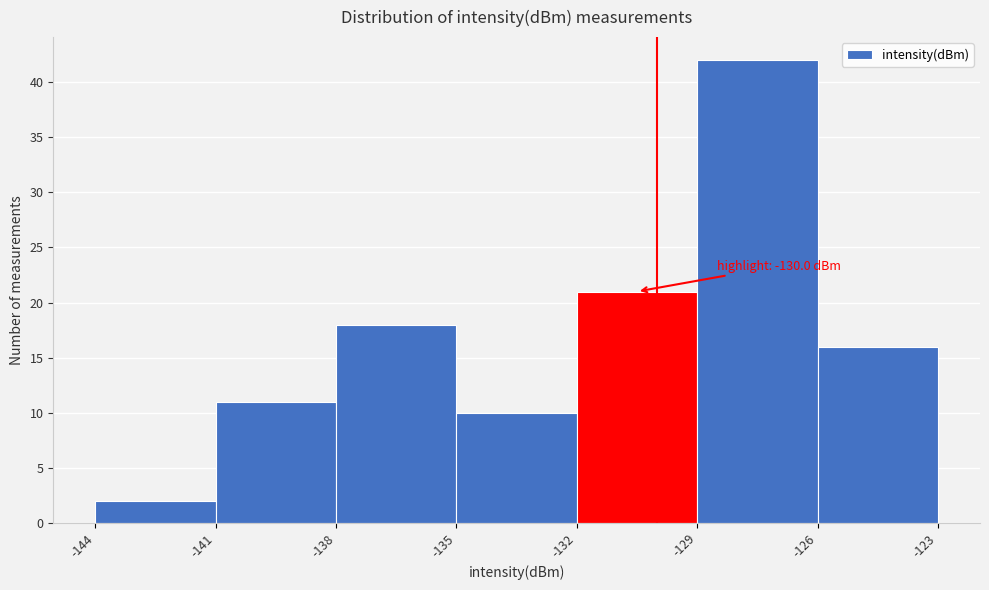

Over which range of the x-axis is the bar tallest?

-129 to -126